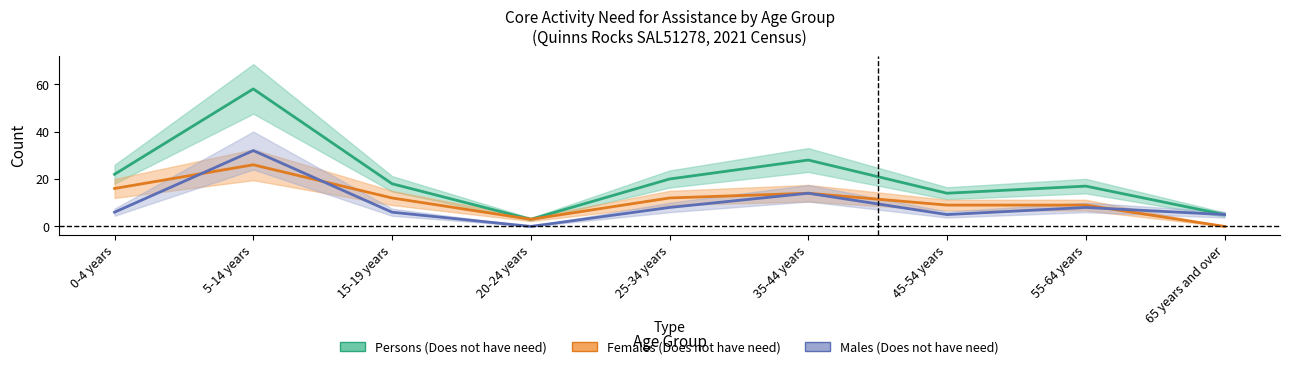

How many distinct data groups are displayed?

3